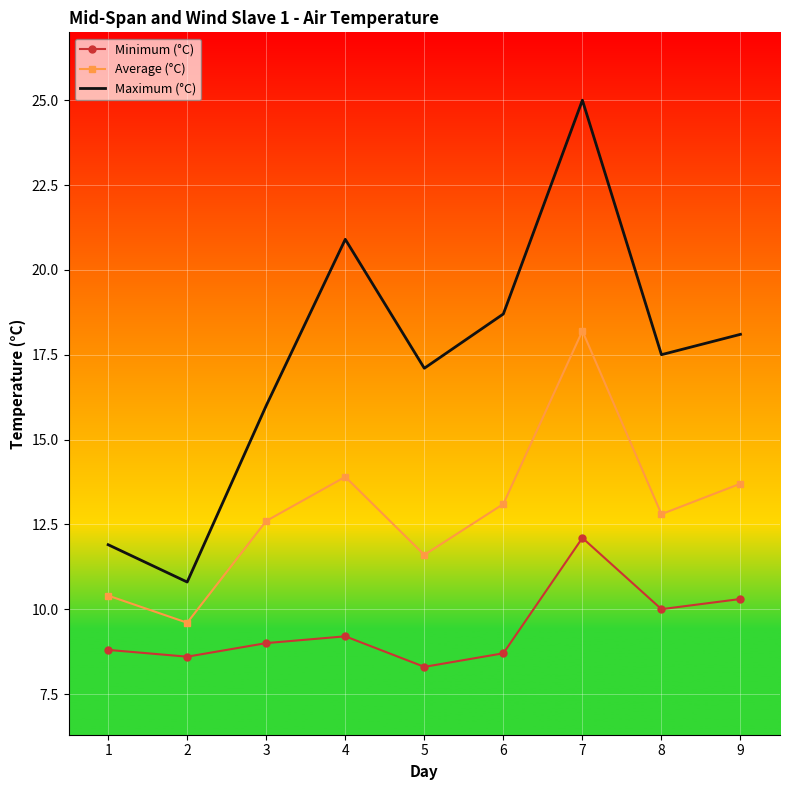

Which category has the highest value in the Average (°C) series?

7